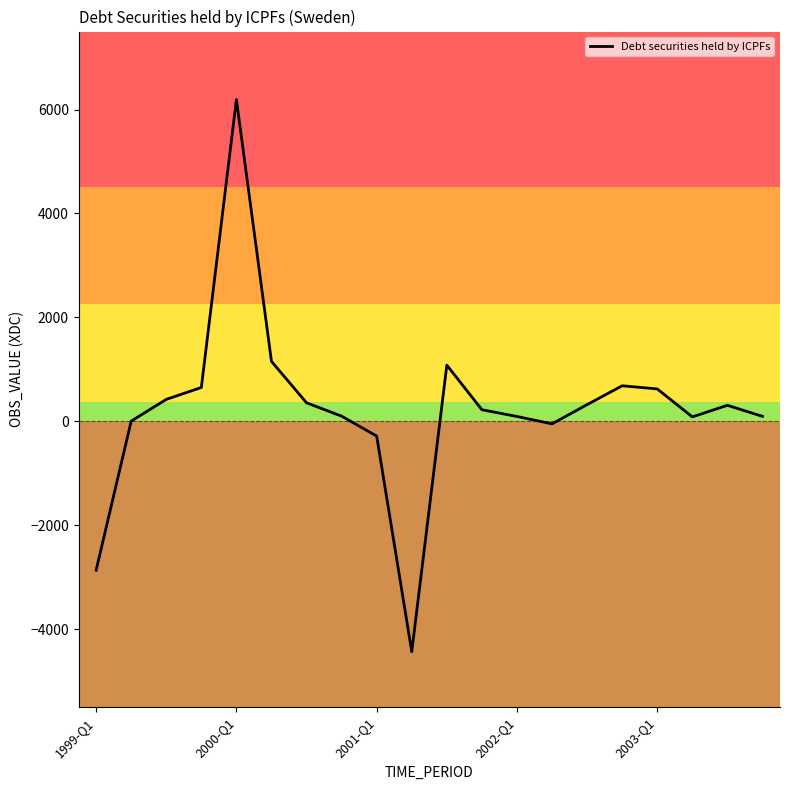

What is the minimum value shown in the chart?

-4433